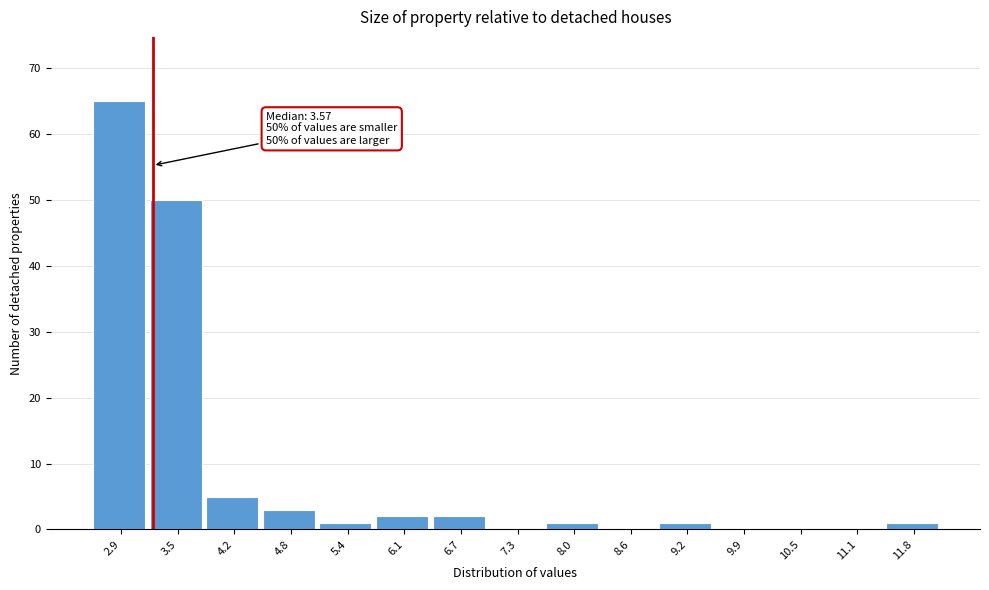

Reading left to right, transcribe all the data shown in this chart.

2.9=65	3.5=50	4.2=5	4.8=3	5.4=1	6.1=2	6.7=2	7.3=0	8.0=1	8.6=0	9.2=1	9.9=0	10.5=0	11.1=0	11.8=1